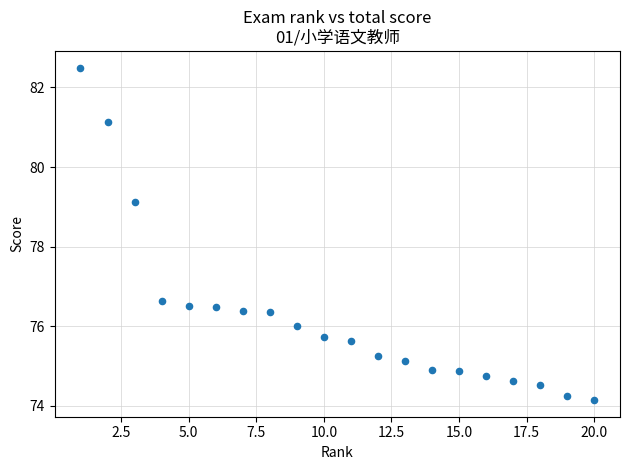

What Y value in the scatter plot is closest to 78?

79.1